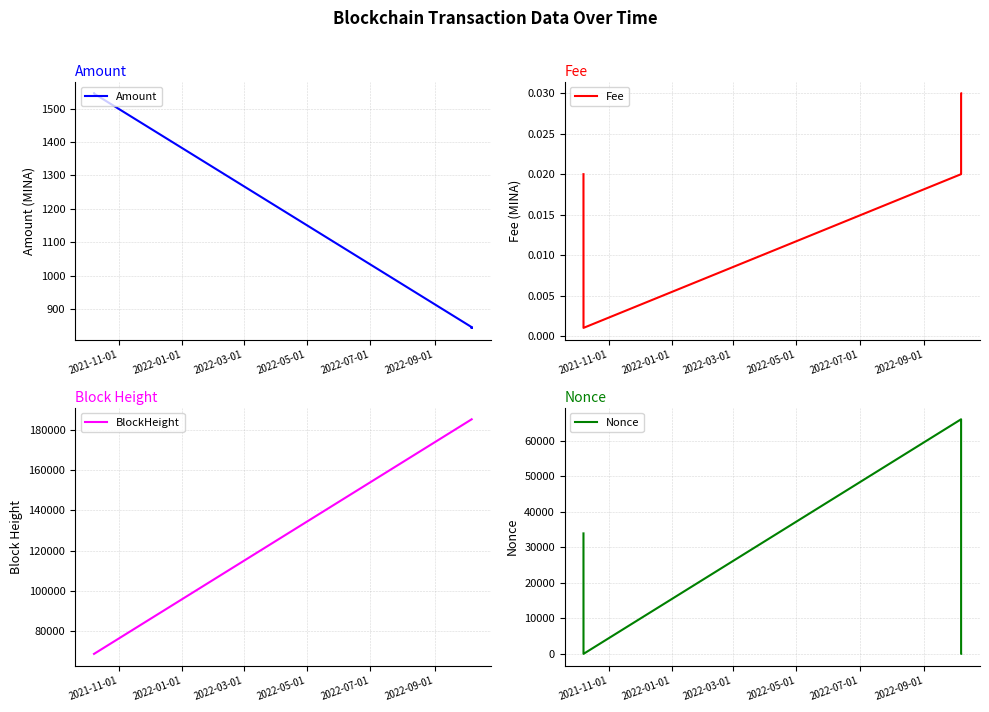

How many times do Fee and Nonce cross each other?

2